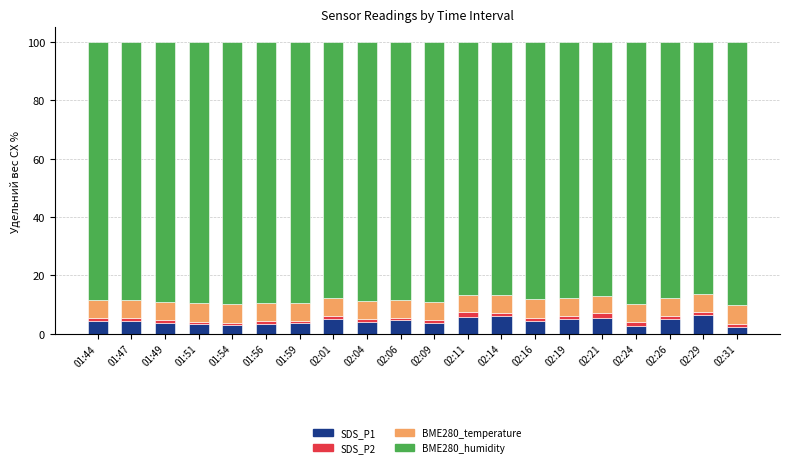

What is the difference between the second highest and minimum values in the SDS_P1 series?

3.8